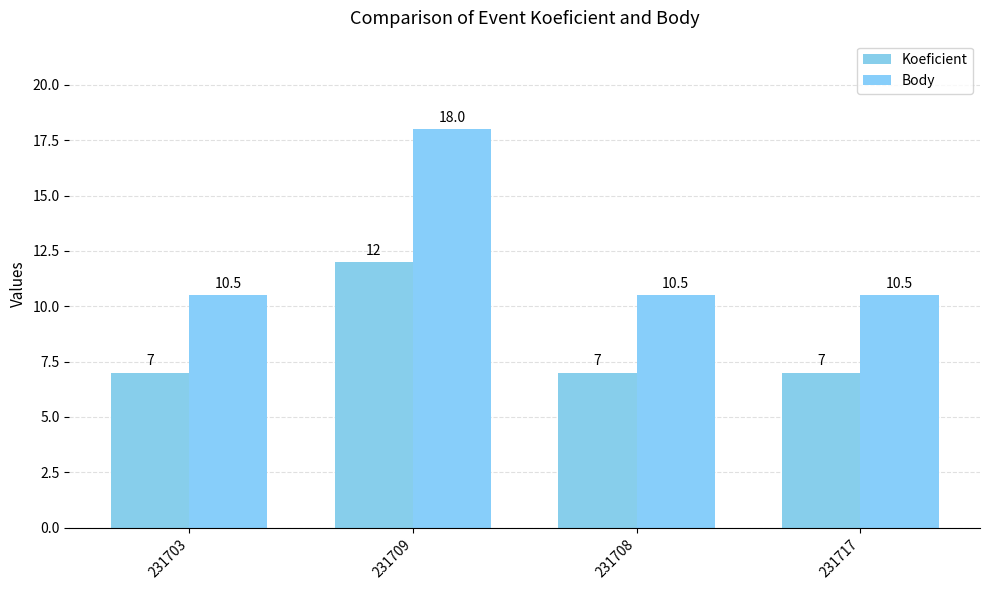

What is the sum of all Koeficient values?

33.0